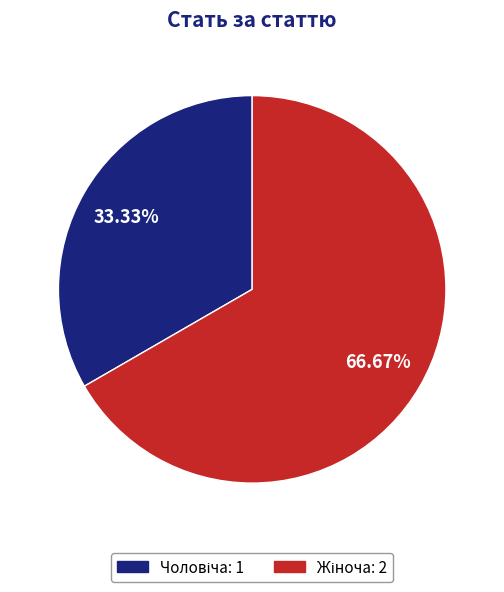

How many segments does this pie chart have?

2